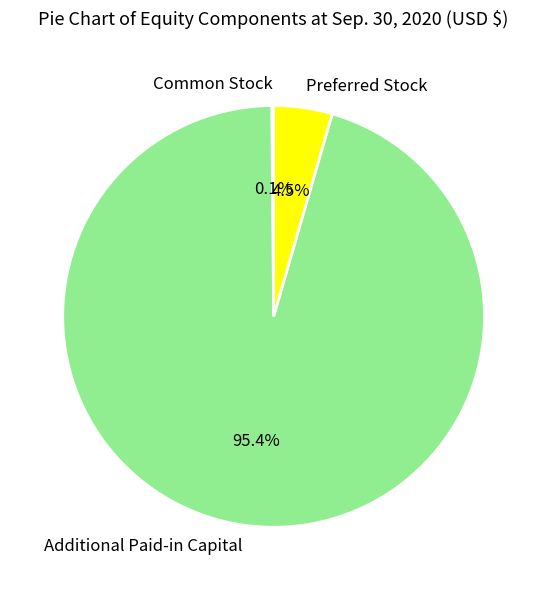

Is it true that Additional Paid-in Capital is 84% of the pie?

False